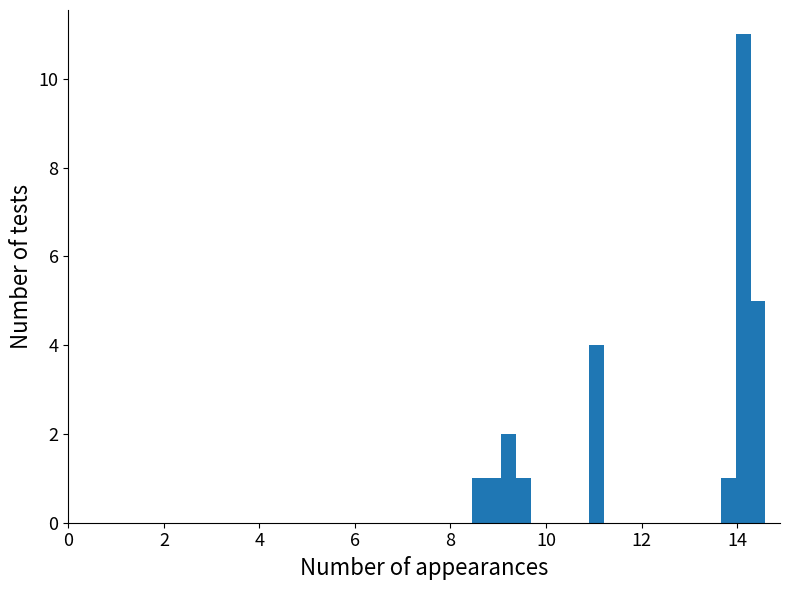

Read against the x-axis, roughly where is the centre of the tallest bar?

14.2